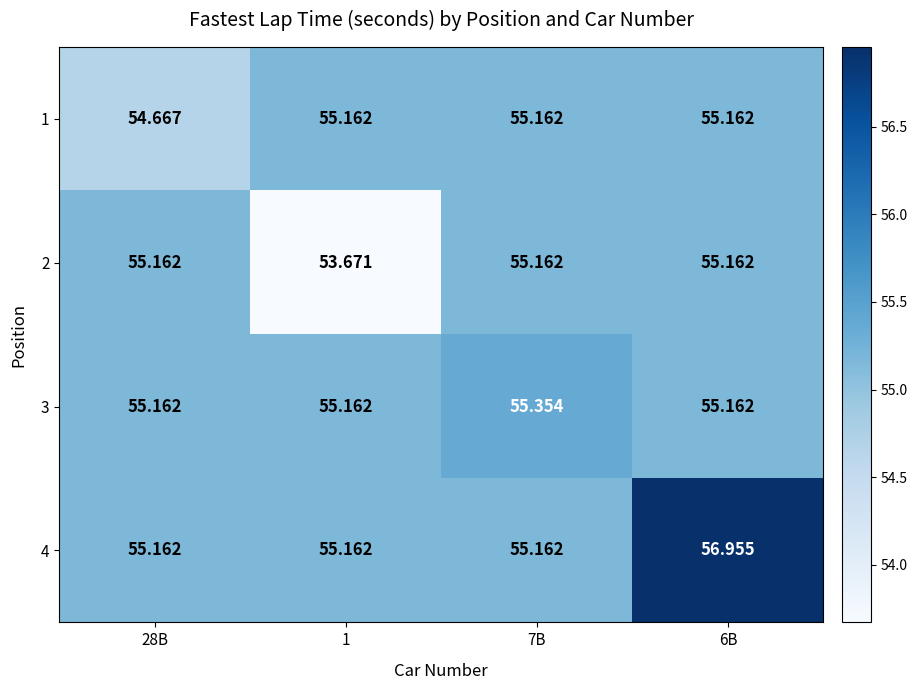

Is the value of 1 at 28B greater than the value of 4 at 6B?

No